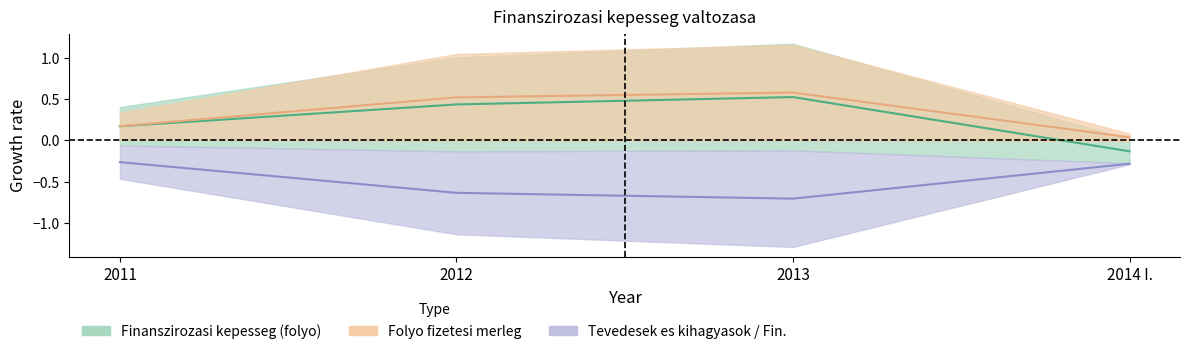

True or false: Finanszirozasi kepesseg (folyo) and Tevedesek es kihagyasok intersect in this chart.

False